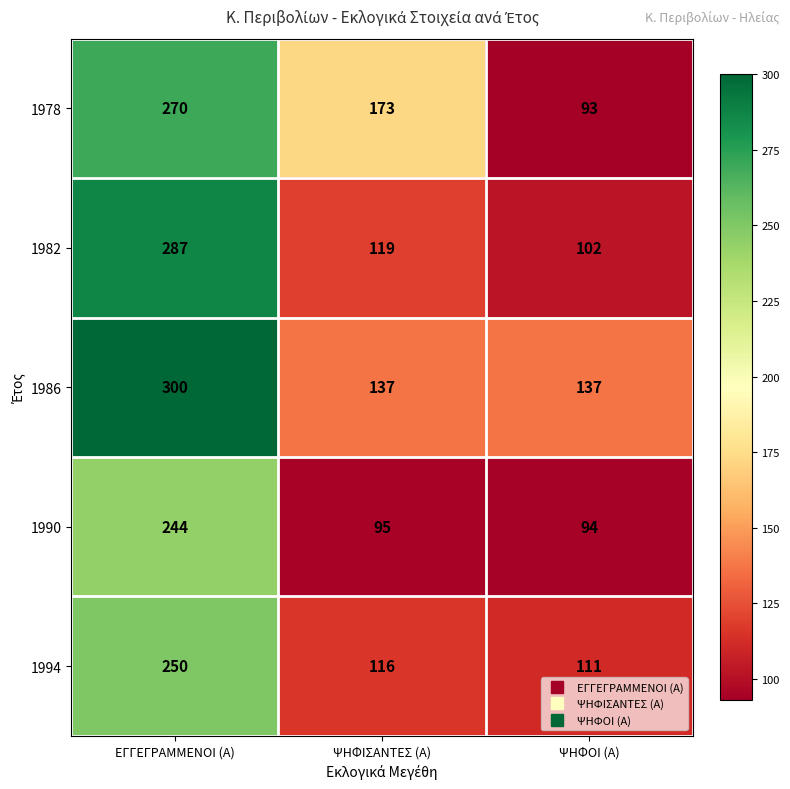

Rank the series at ΨΗΦΙΣΑΝΤΕΣ (Α) from lowest to highest value.

1990, 1994, 1982, 1986, 1978